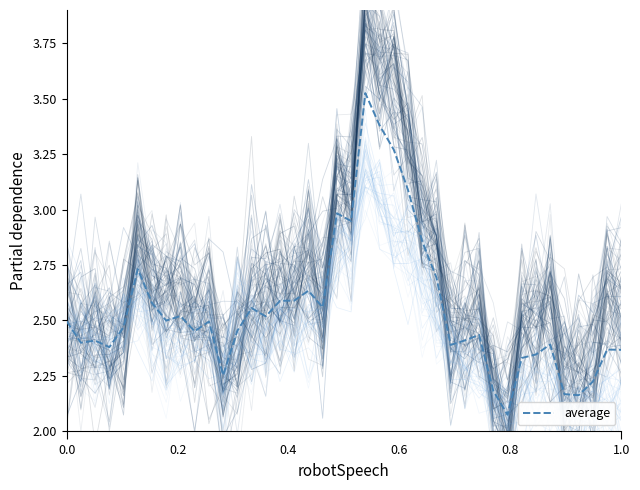

The chart shows a value of 0.7 at 12. True or false?

False